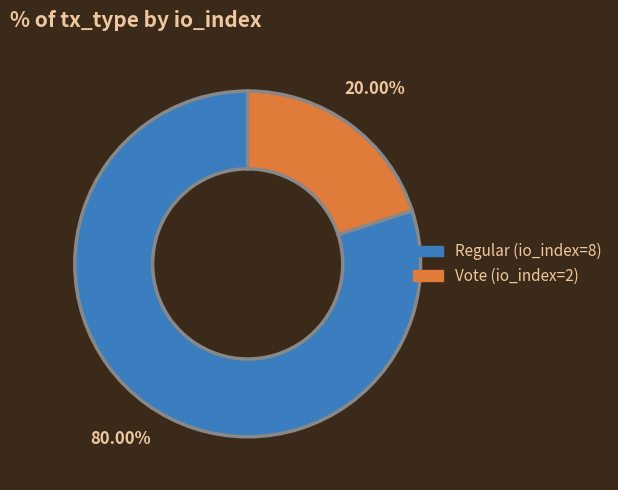

How many slices are in this pie chart?

2